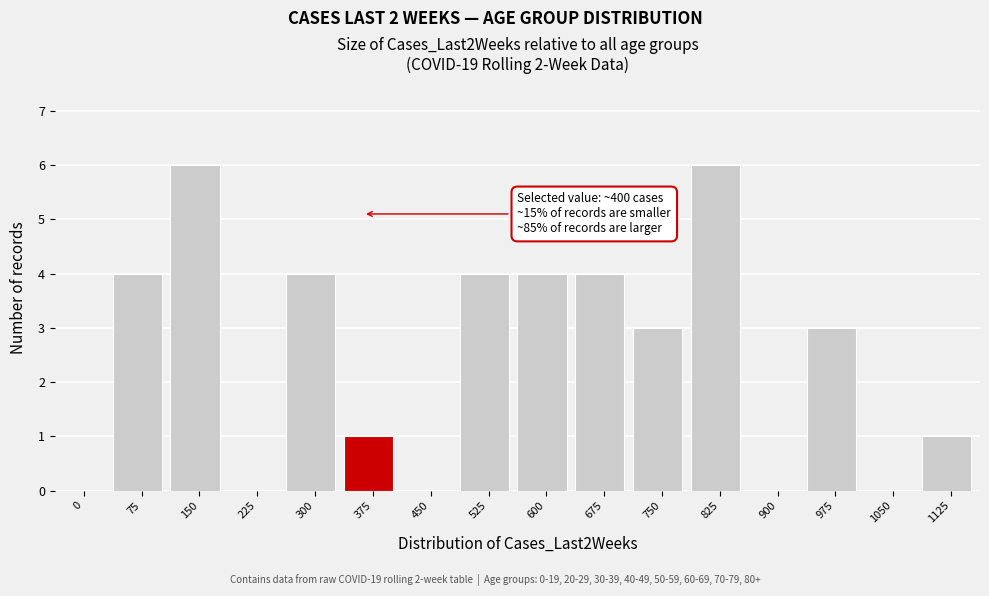

Reading left to right, transcribe all the data shown in this chart.

0=0	75=4	150=6	225=0	300=4	375=1	450=0	525=4	600=4	675=4	750=3	825=6	900=0	975=3	1050=0	1125=1